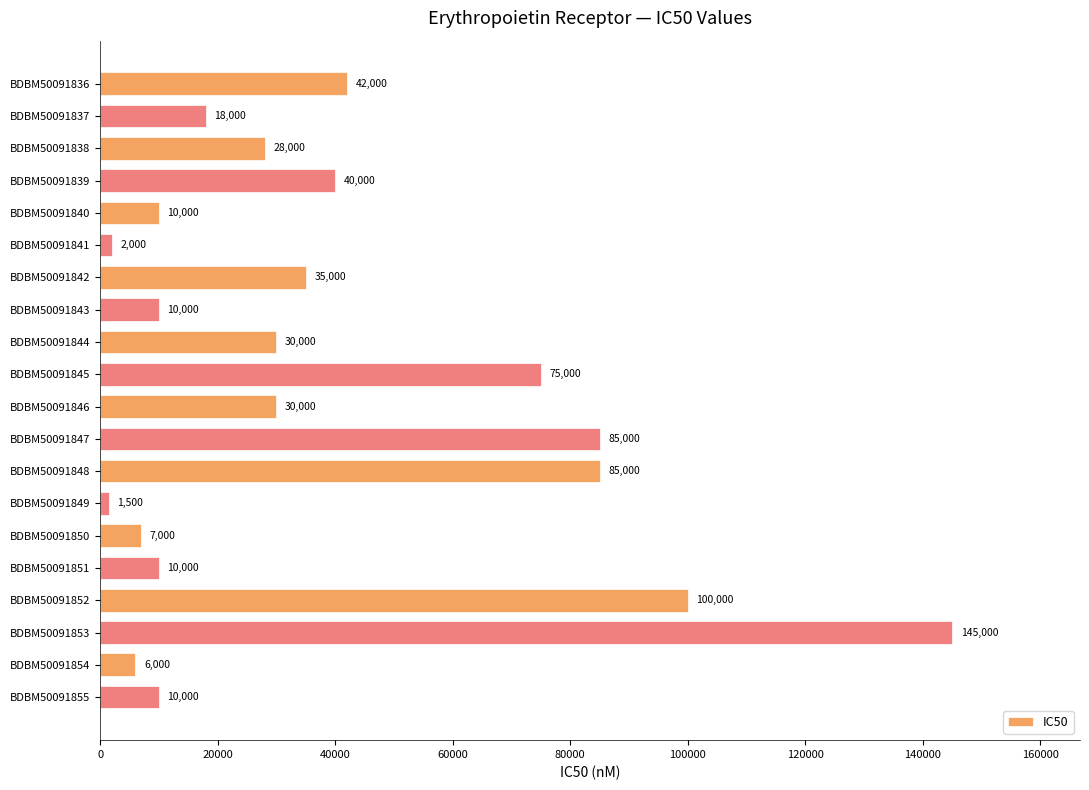

At which category does the chart reach its minimum across all series?

BDBM50091849